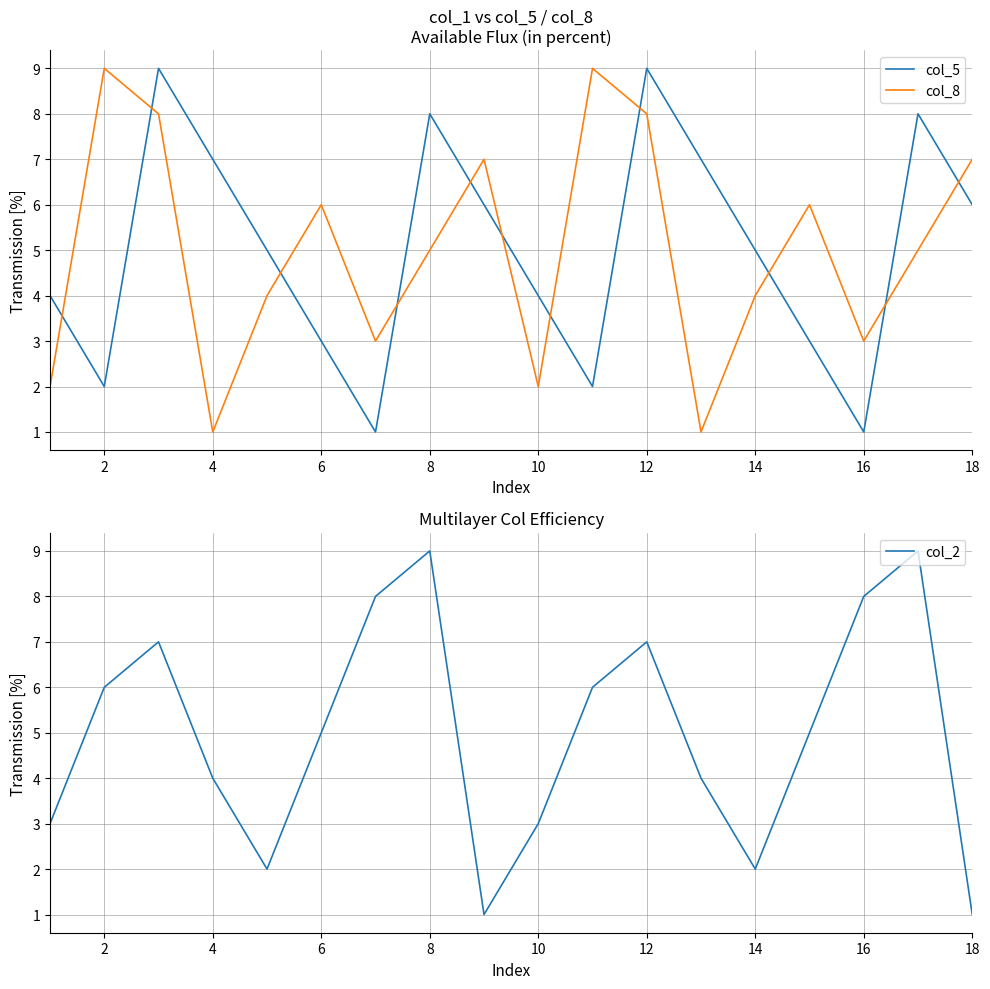

The col_8 series shows 1 at 14. True or false?

False